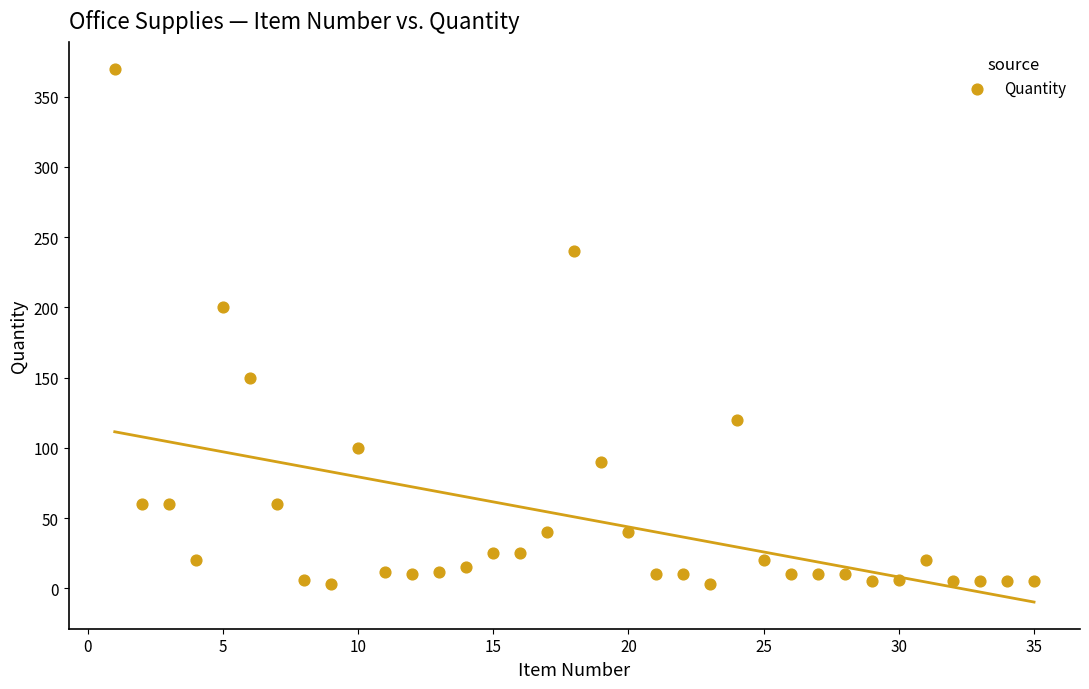

What Y value in the scatter plot is closest to 186?

200